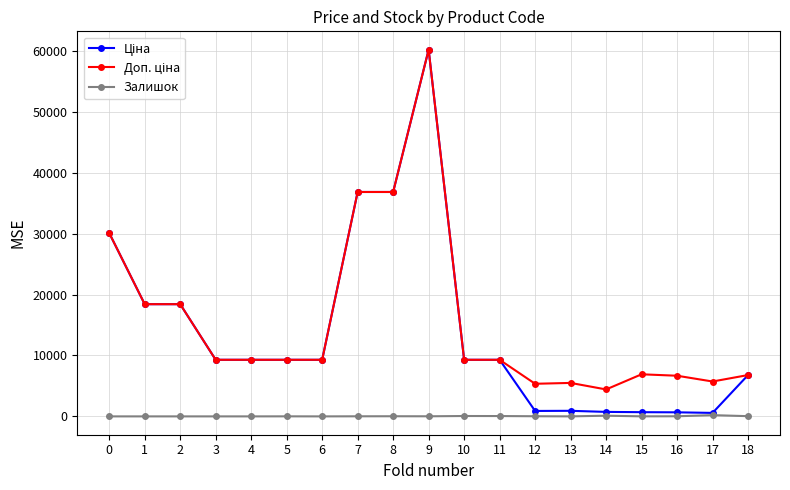

What is the maximum value shown in the chart?

60205.6